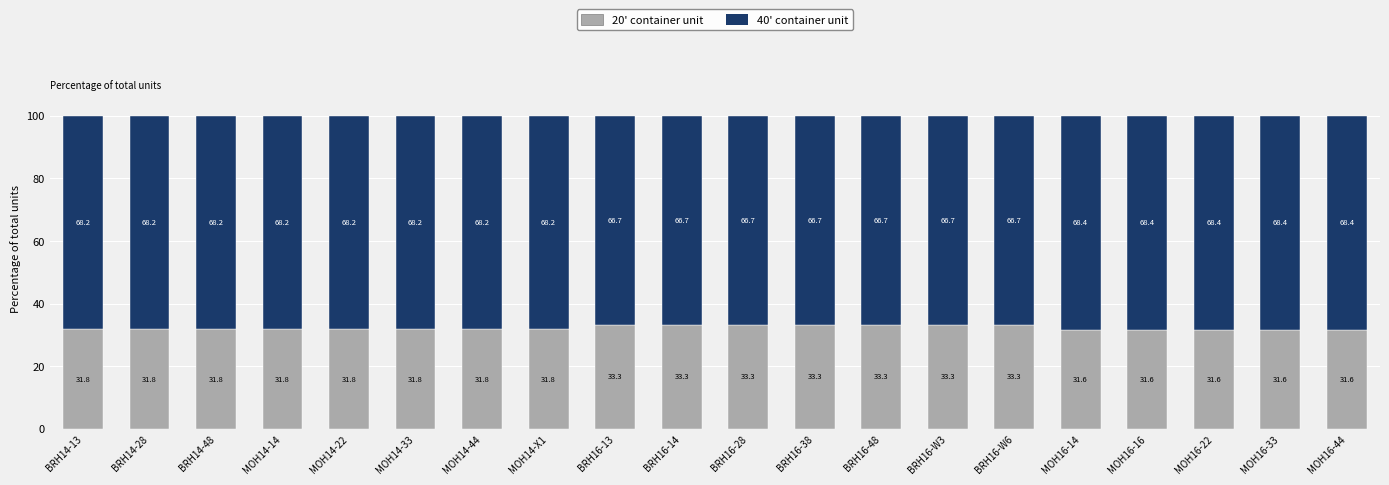

Does the chart contain any negative values?

No